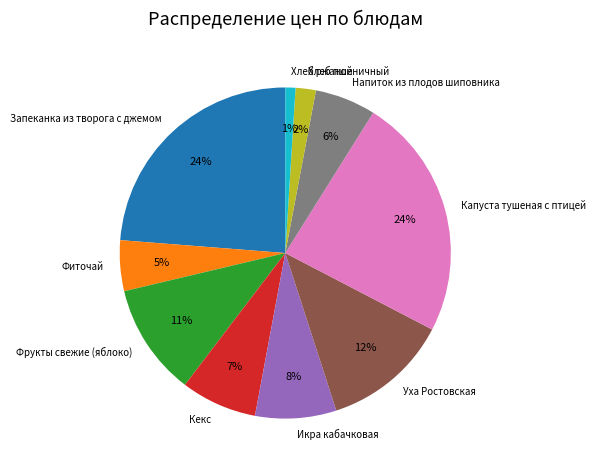

To the nearest percent, what is the difference between the largest and smallest slice percentages?

23%